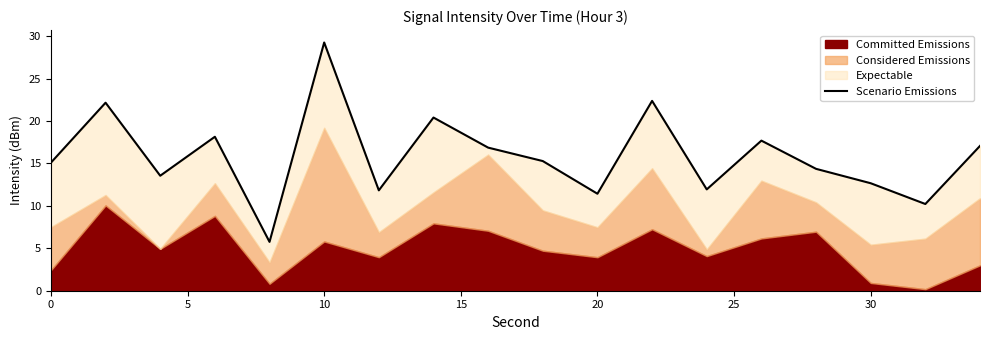

Does the chart display data point markers on the line(s)?

No